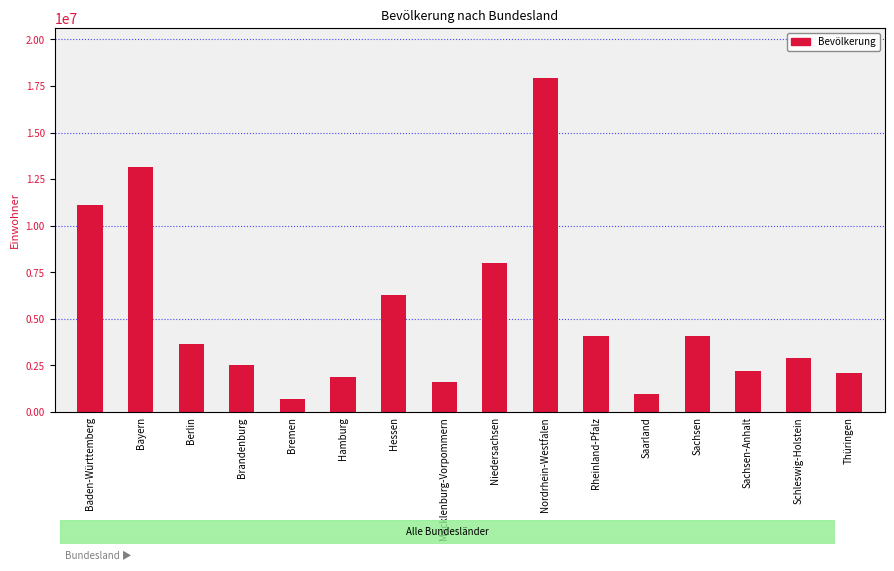

Where does the data first go above 3664088?

Baden-Württemberg